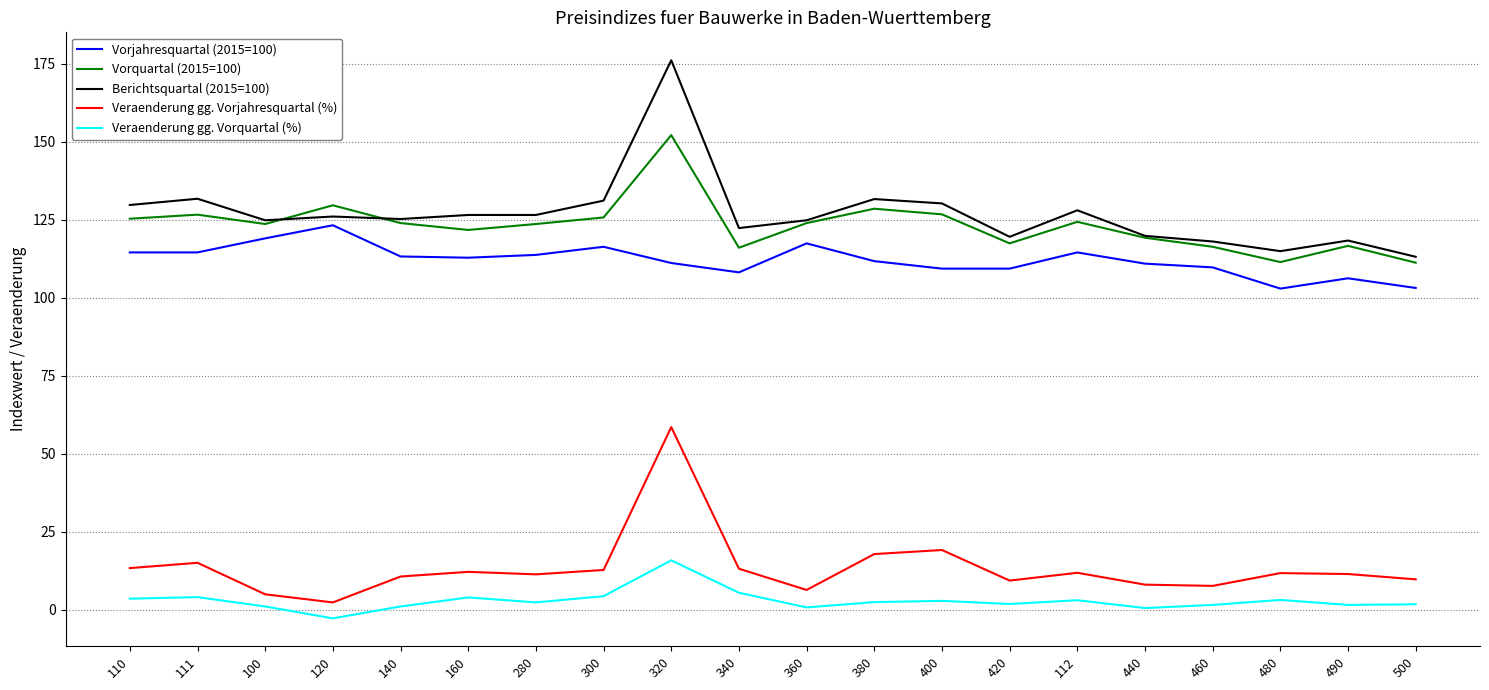

What is the sum of the Veraenderung gg. Vorjahresquartal (%) values at 490 and 160?

23.5